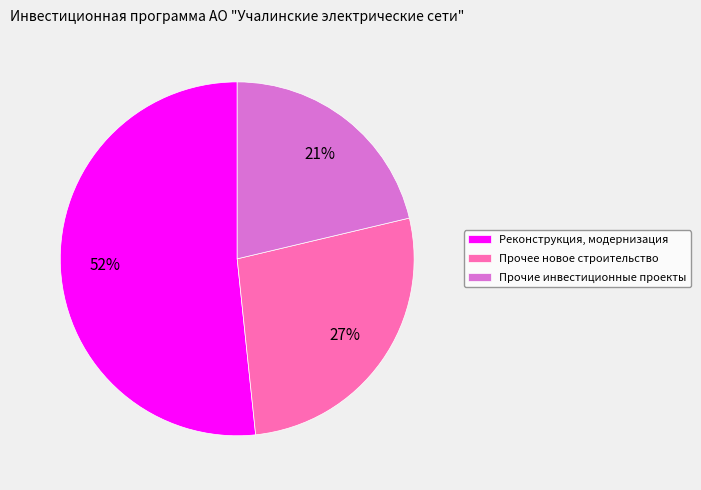

Approximately how many times larger is the value at Прочее новое строительство compared to Реконструкция, модернизация?

0.5